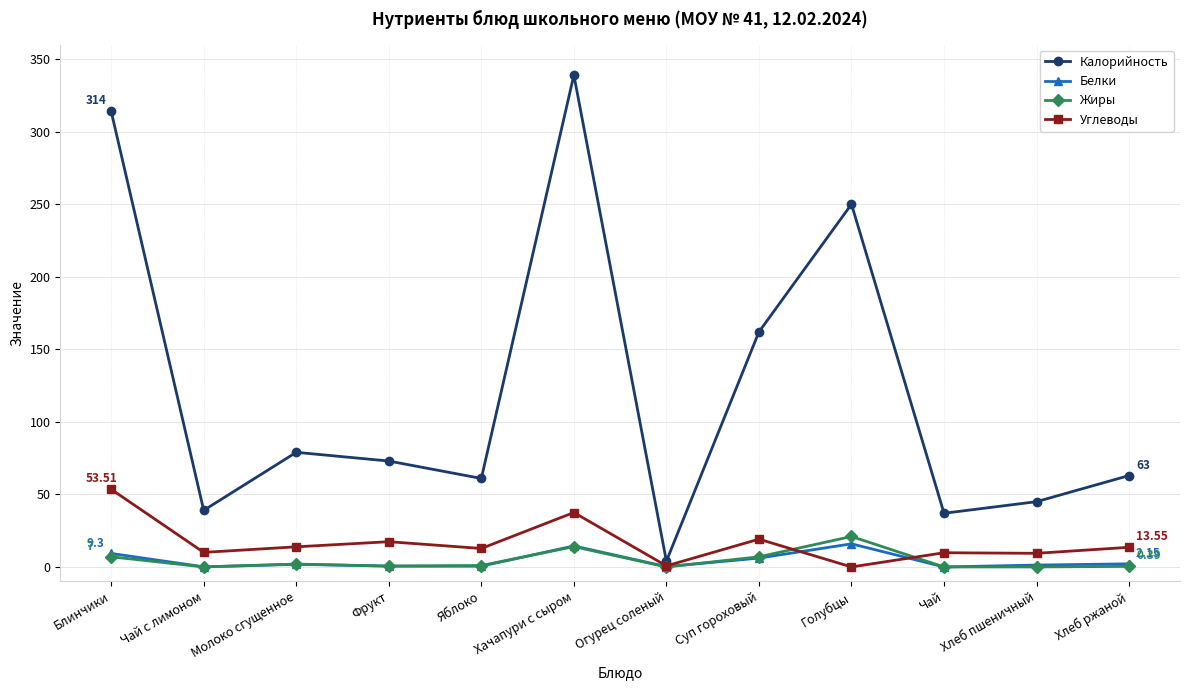

Does the chart have visible grid lines?

Yes